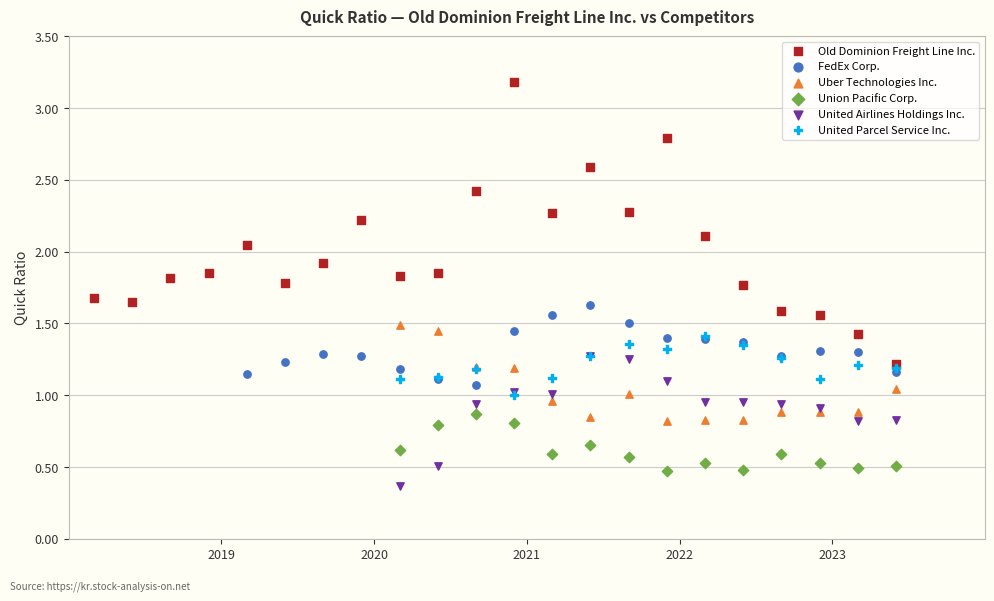

Which series contains the highest Y value?

Old Dominion Freight Line Inc.